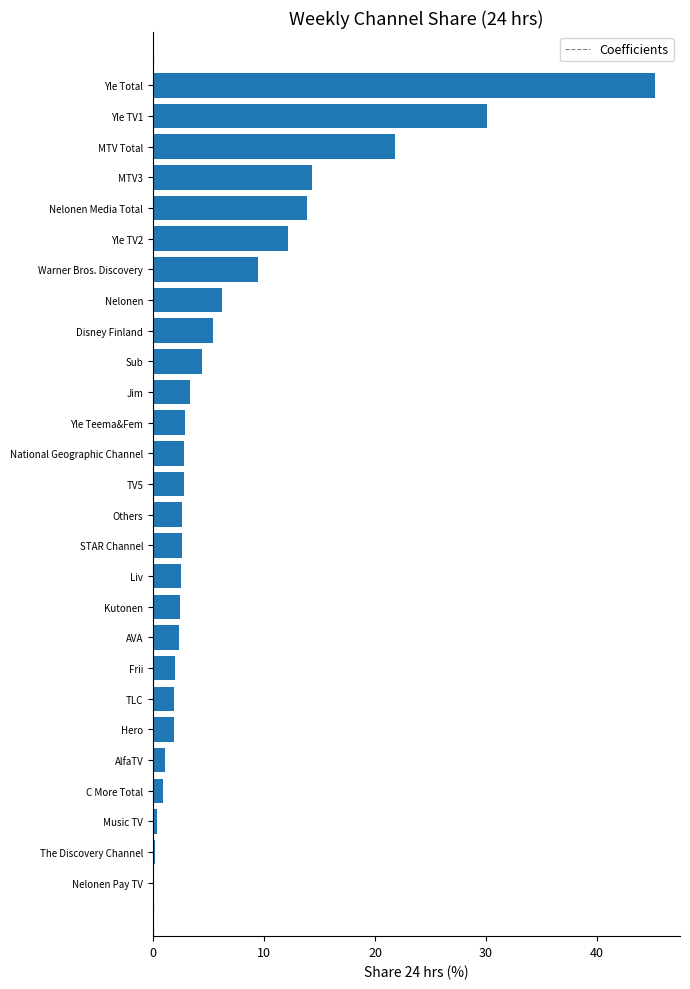

What is the average value?

7.2